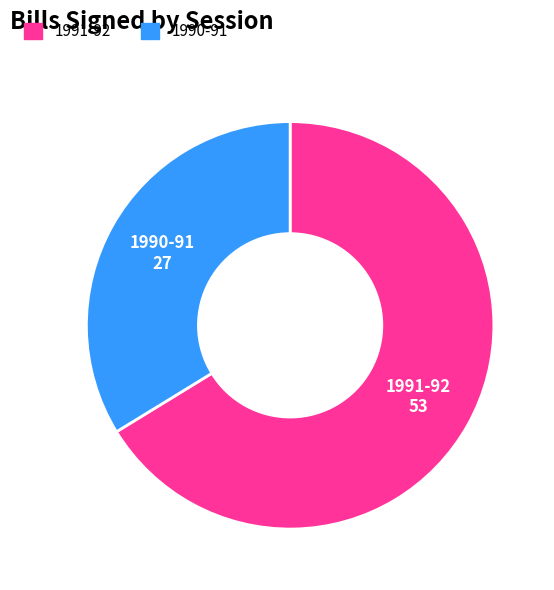

Count the number of slices in the pie.

2